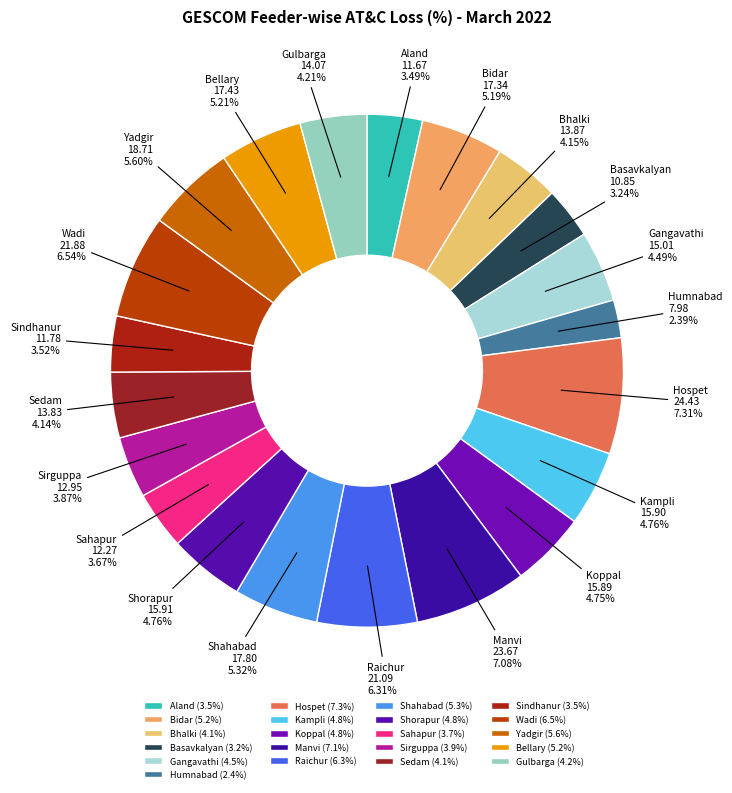

How many slices are in this pie chart?

21